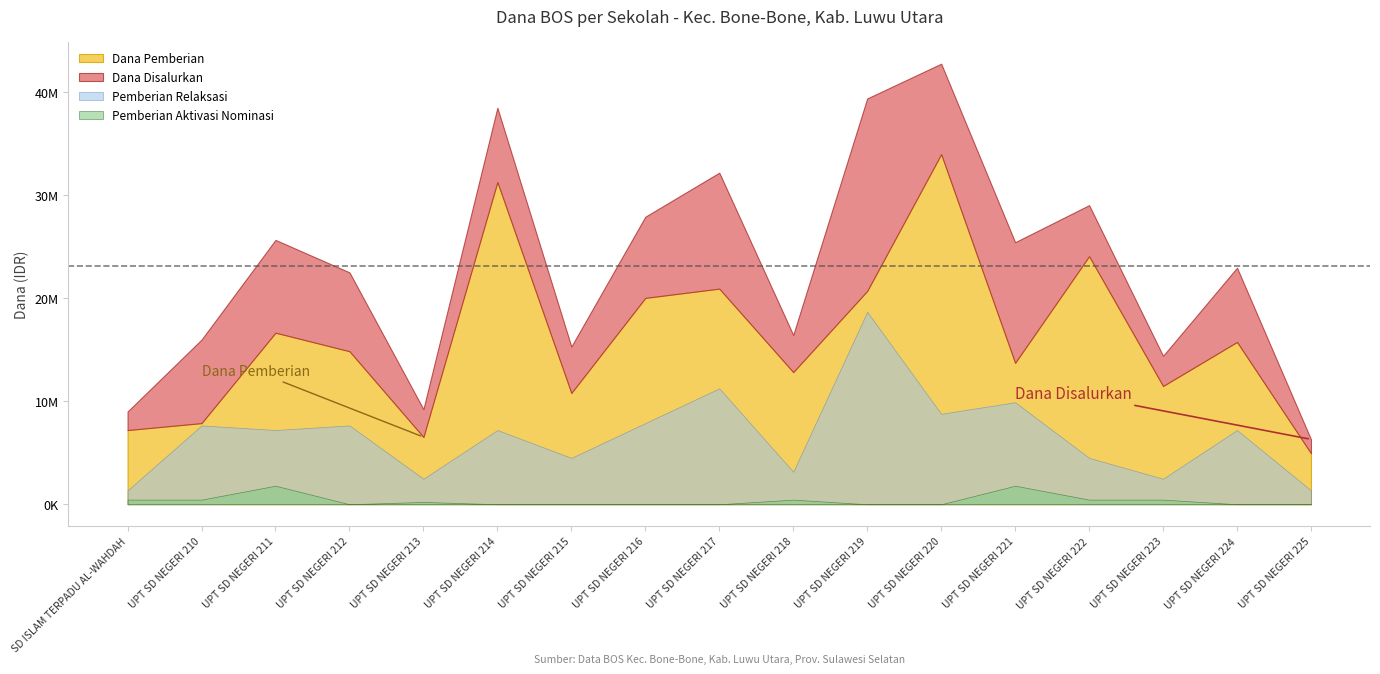

Is the value of Dana Disalurkan (juta) at UPT SD NEGERI 210 greater than the value of Dana Pemberian Relaksasi at UPT SD NEGERI 223?

Yes